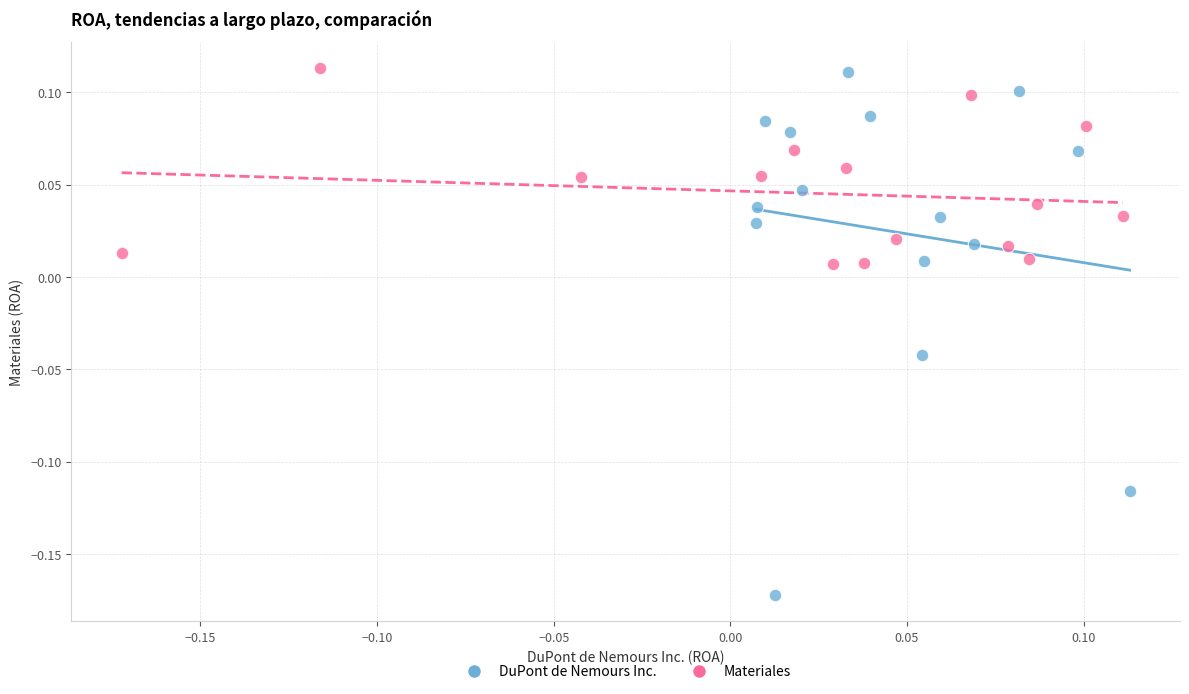

What are all the series names shown in the legend?

DuPont de Nemours Inc., Materiales